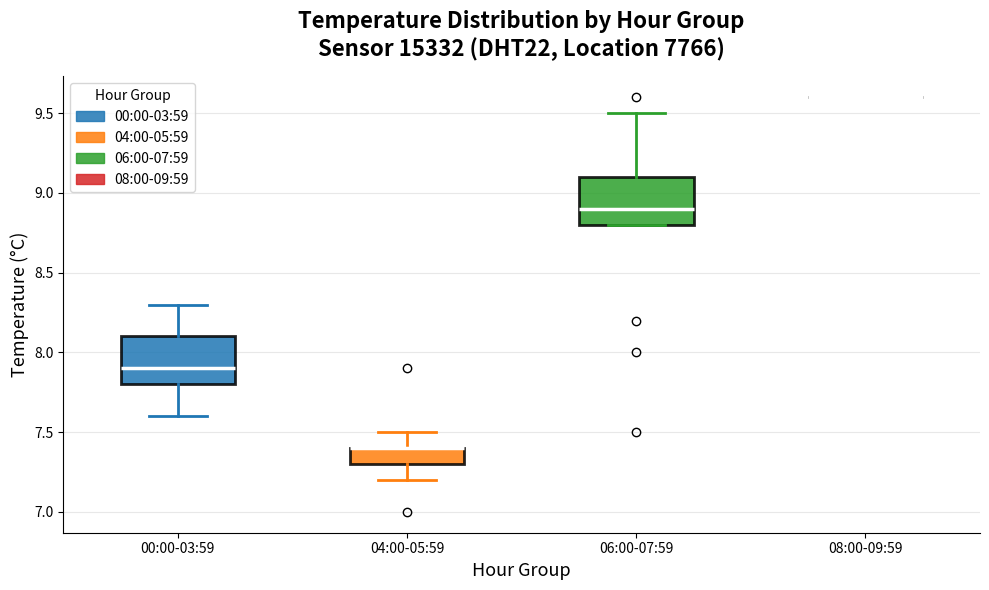

Reading left to right, read every box against the y-axis: the position of its median line, the range the box covers, and the ends of its whiskers. The values are not printed on the chart, so give them approximately, as read against the axis.

00:00-03:59: median 7.9, box 7.8 to 8.1, whiskers 7.6 to 8.3
04:00-05:59: median 7.4 (drawn on the box's upper edge), box 7.3 to 7.4, whiskers 7.2 to 7.5
06:00-07:59: median 8.9, box 8.8 to 9.1, whiskers 8.8 to 9.5
08:00-09:59: box collapsed to a line at 9.6, whiskers 9.6 to 9.6